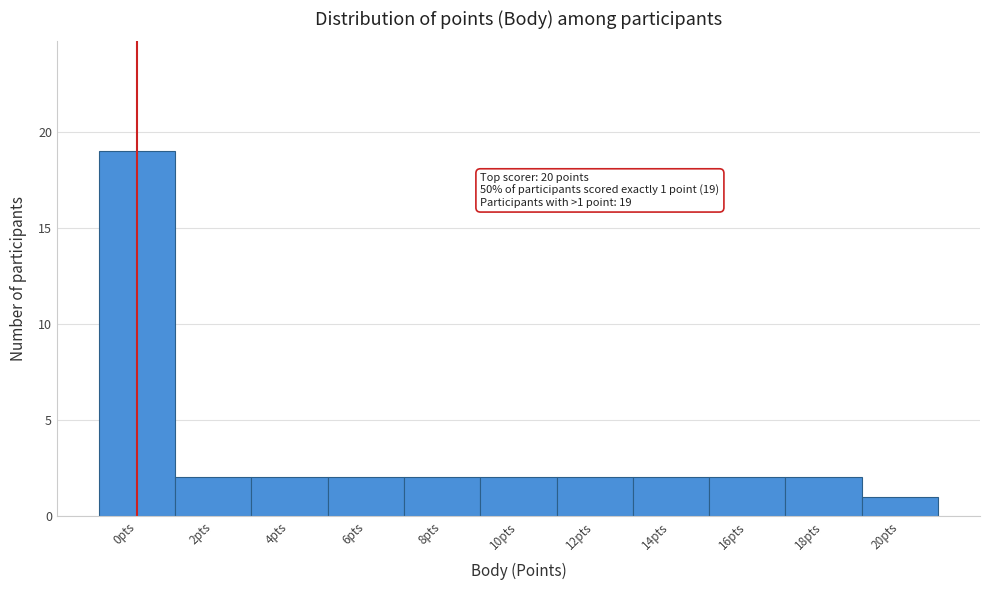

Reading left to right, extract all data points from this chart.

19	2	2	2	2	2	2	2	2	2	1